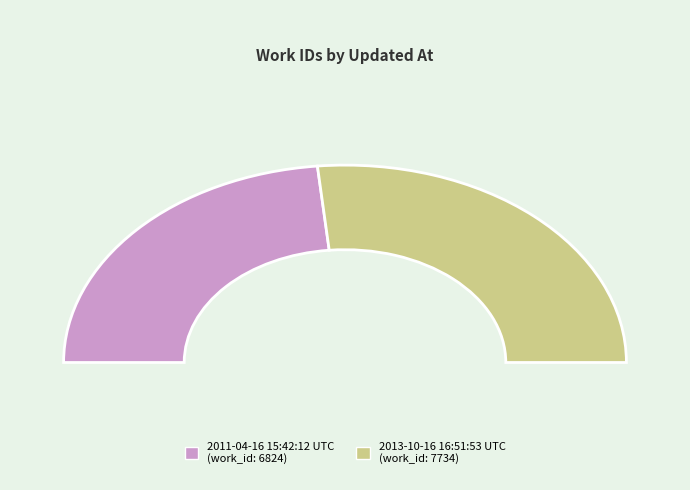

To the nearest percent, what is the difference between the 2013-10-16 16:51:53 UTC and 2011-04-16 15:42:12 UTC slice percentages?

6%